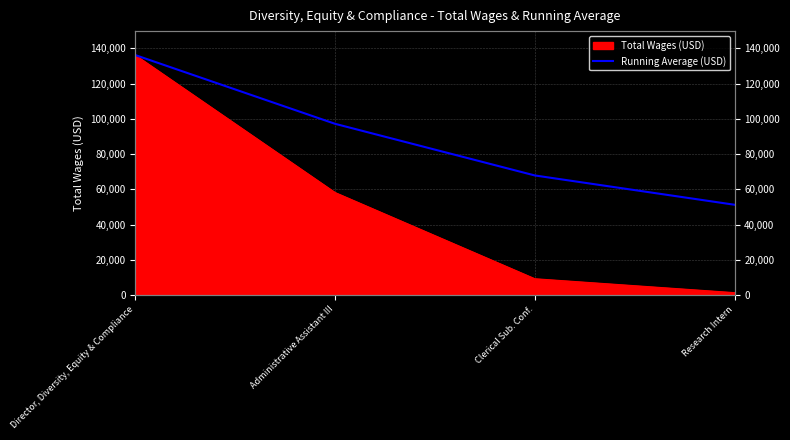

List the labels in order of value, smallest first.

Research Intern, Clerical Sub. Conf., Administrative Assistant III, Director, Diversity, Equity & Compliance